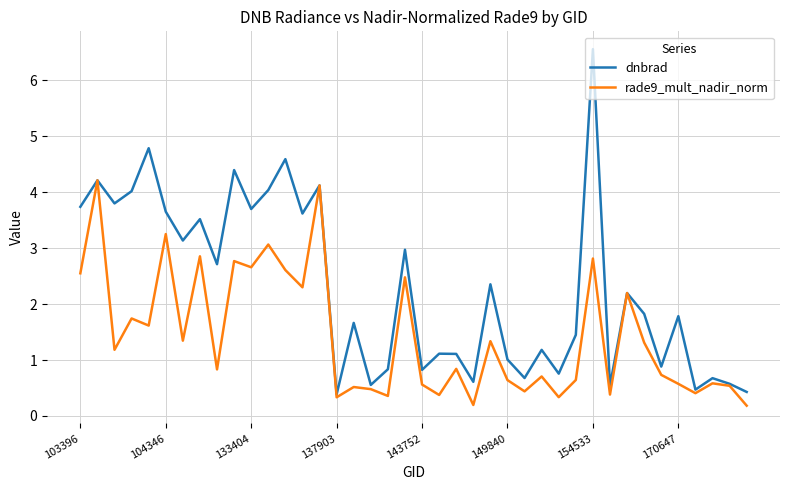

Which series has the widest spread of values?

dnbrad